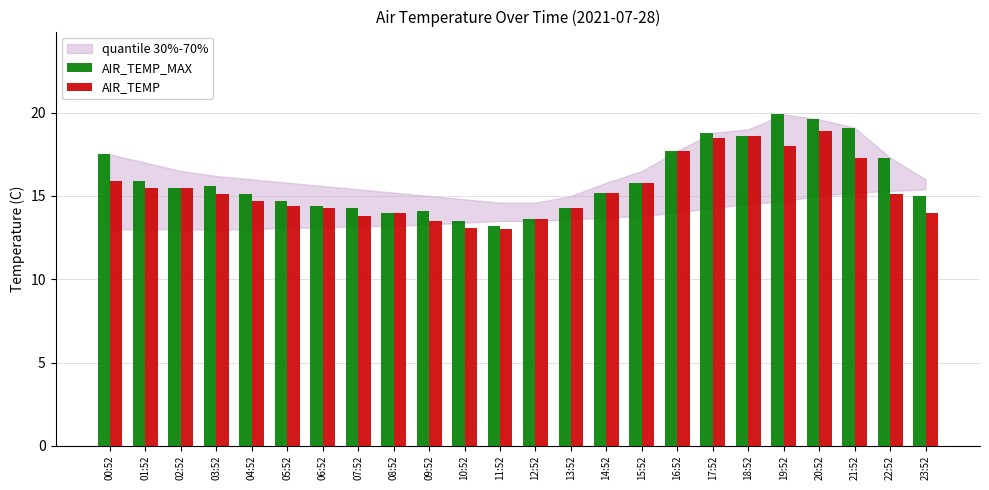

What is the lowest value of the AIR_TEMP series?

13.0